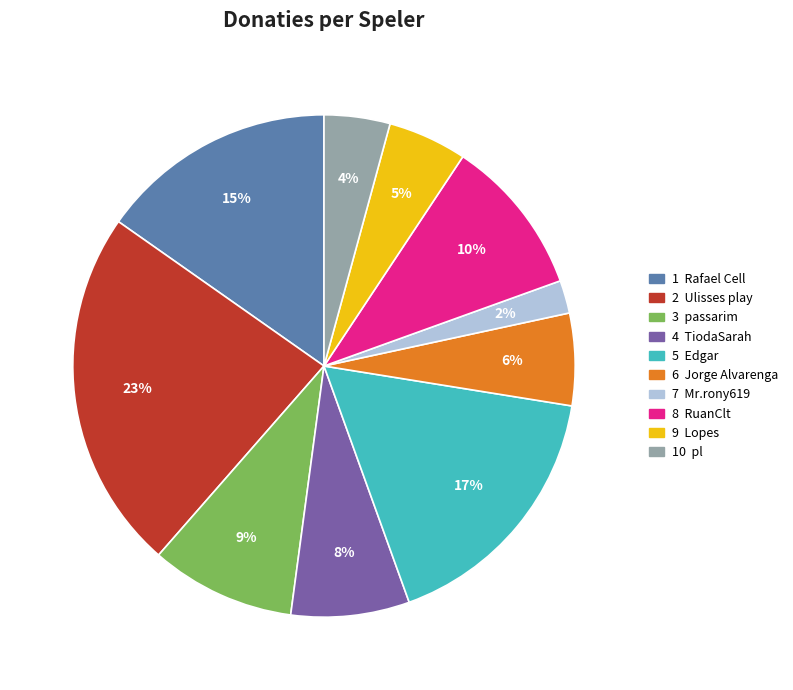

To the nearest percent, what is the average slice percentage?

10%